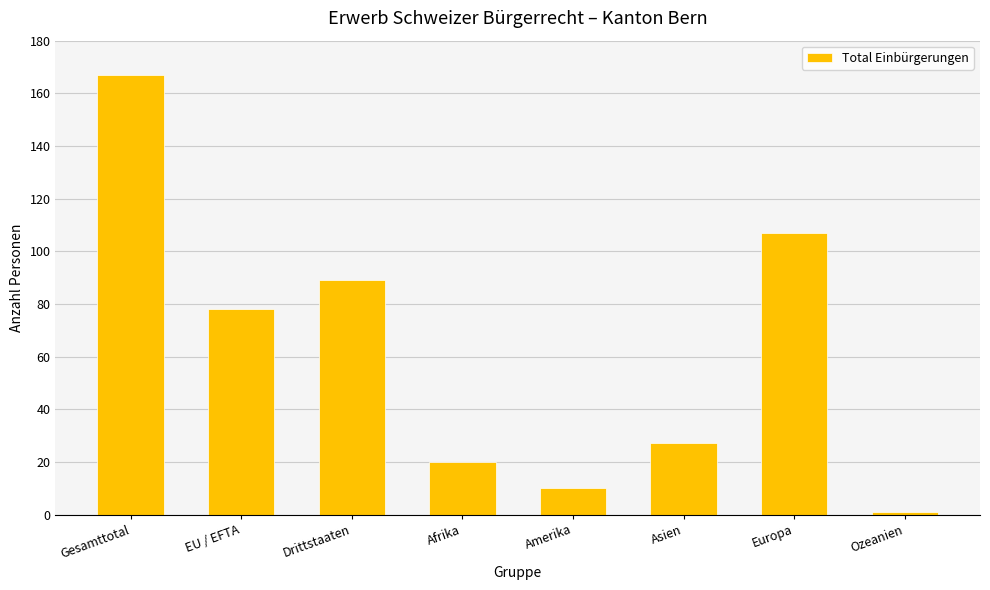

Which category has the lowest value across all series?

Ozeanien